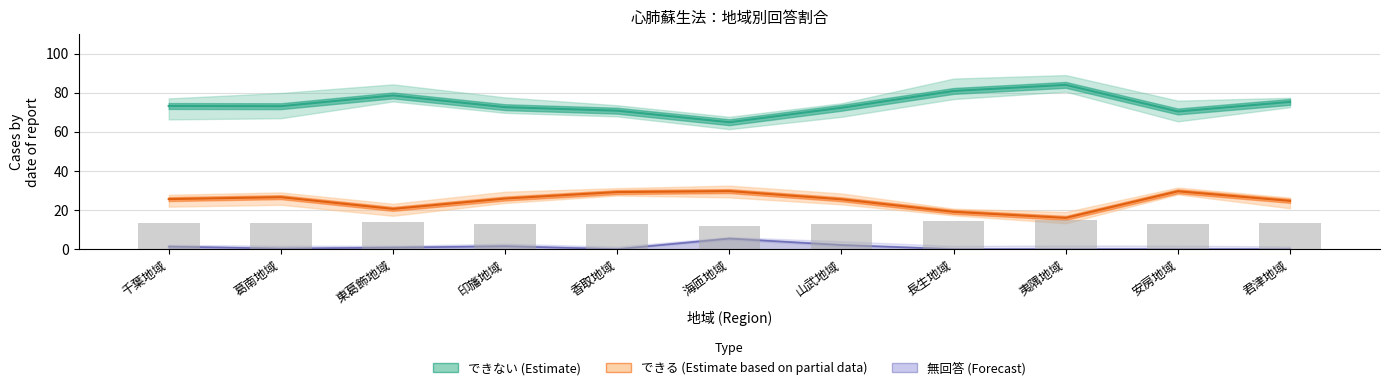

Reading left to right, transcribe all the data shown in this chart.

できない: 千葉地域=73.2	葛南地域=73.1	東葛飾地域=78.6	印旛地域=72.6	香取地域=70.8	海匝地域=64.9	山武地域=72.3	長生地域=80.9	夷隅地域=84.0	安房地域=70.4	君津地域=75.3
できる: 千葉地域=25.6	葛南地域=26.6	東葛飾地域=20.6	印旛地域=25.9	香取地域=29.2	海匝地域=29.7	山武地域=25.5	長生地域=19.1	夷隅地域=16.0	安房地域=29.6	君津地域=24.7
無回答: 千葉地域=1.3	葛南地域=0.3	東葛飾地域=0.8	印旛地域=1.5	香取地域=0.0	海匝地域=5.4	山武地域=2.1	長生地域=0.0	夷隅地域=0.0	安房地域=0.0	君津地域=0.0